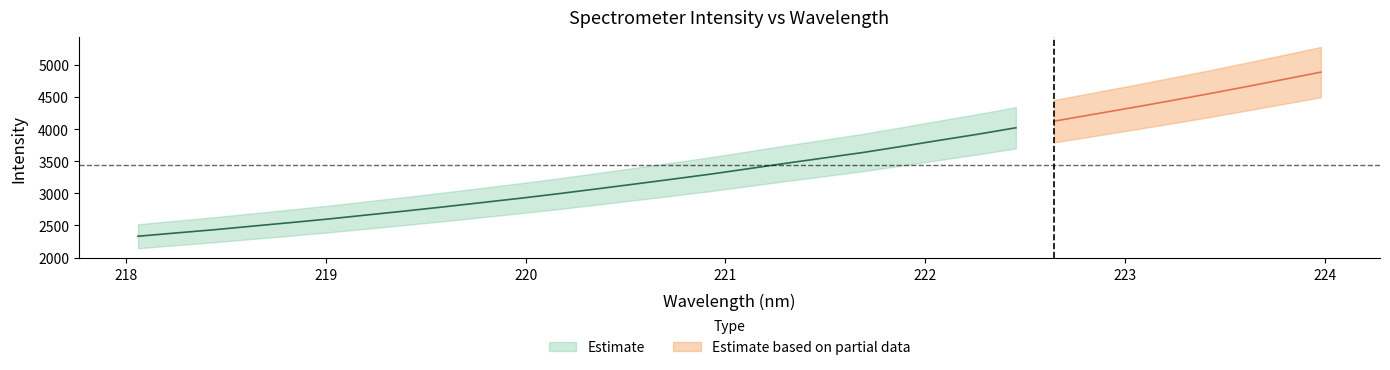

True or false: x and y intersect in this chart.

False